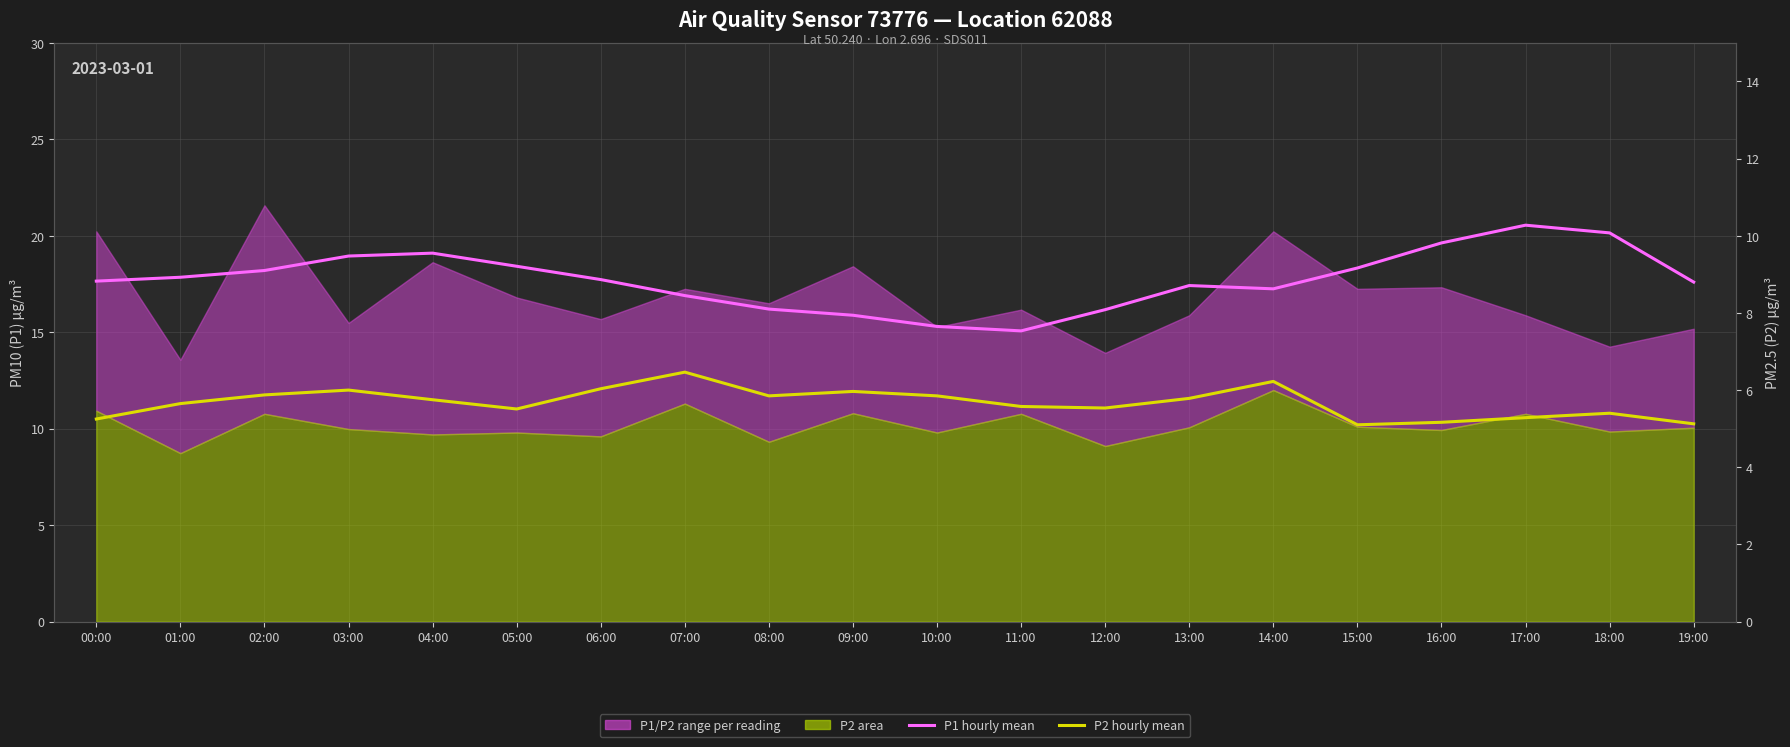

At which category does P2 hourly mean reach its first local valley?

05:00